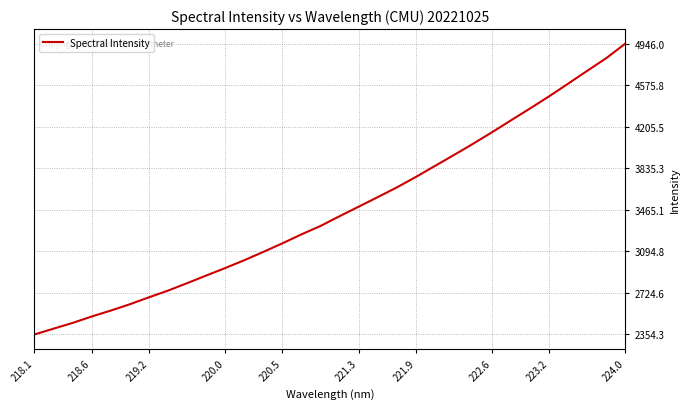

Reading left to right, extract all data points from this chart.

2354.3	2406.1	2457.4	2514.5	2567.4	2623.7	2685.6	2745.2	2811.4	2879.2	2946.2	3016.1	3090.4	3166.5	3246.6	3321.4	3408.4	3492.9	3578.2	3664.5	3757.8	3855.7	3953.6	4053.1	4156.4	4262.9	4368.5	4476.7	4589.5	4703.7	4816.6	4946.0